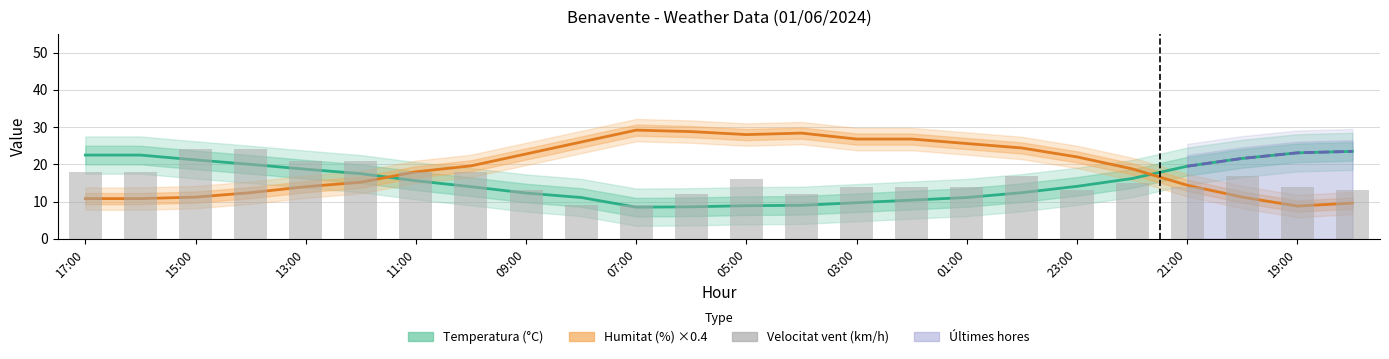

What is the total value across all series at 23?

46.1